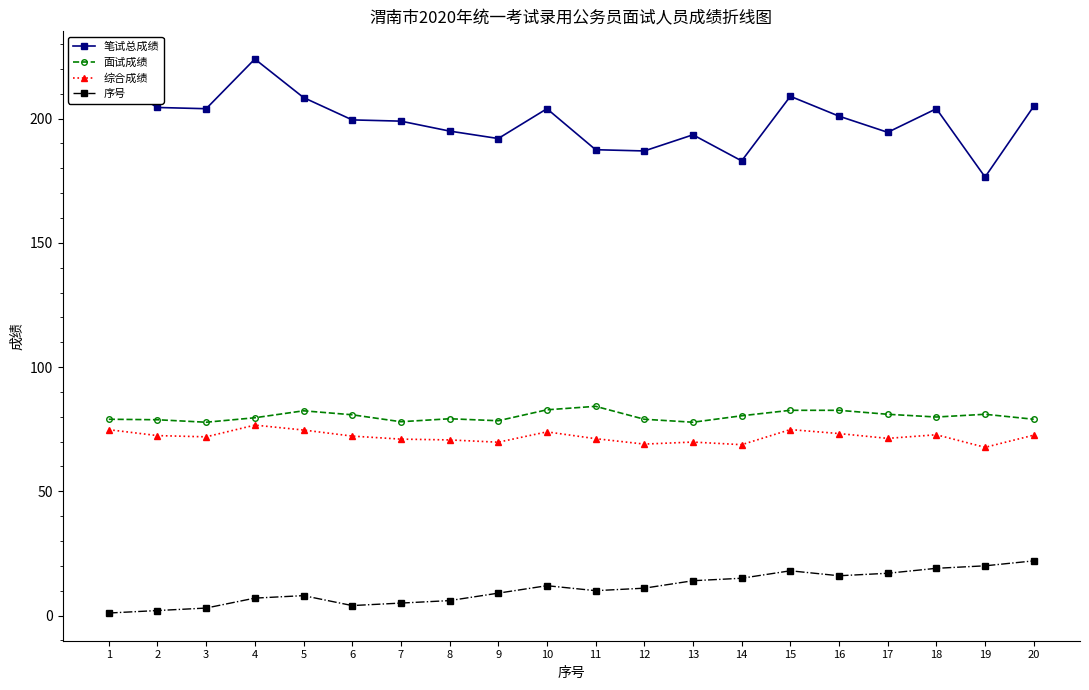

Read the 综合成绩 value at 20.

72.6